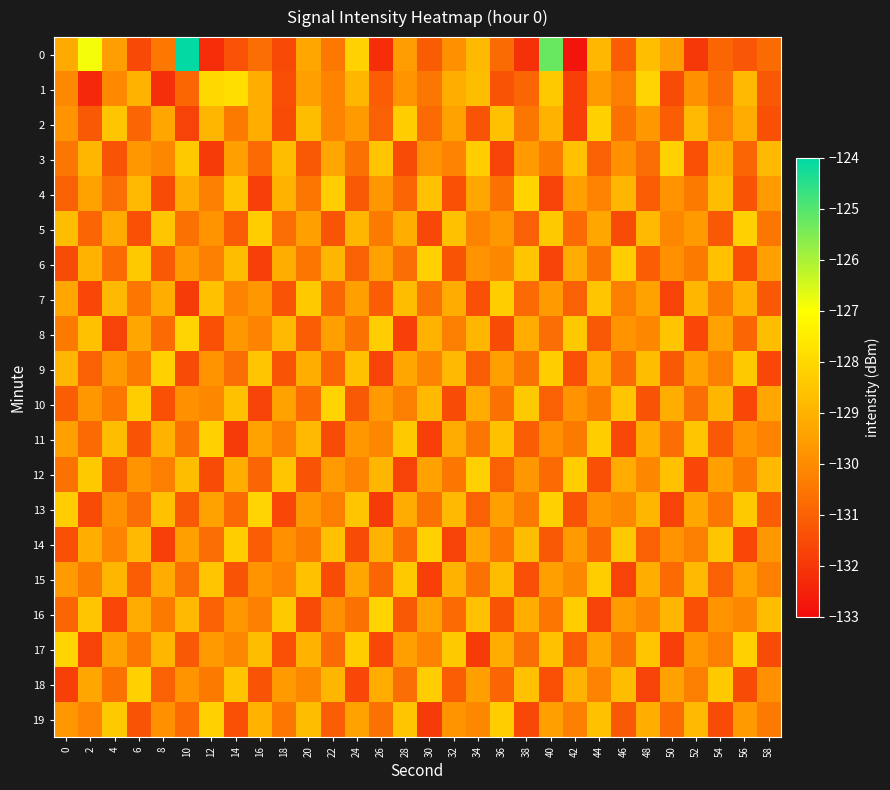

Reading left to right, extract all data points from this chart.

0: 0=-129.2	2=-126.9	4=-129.5	6=-131.6	8=-130.5	10=-124.0	12=-132.2	14=-131.4	16=-130.7	18=-131.5	20=-129.3	22=-130.5	24=-128.2	26=-132.2	28=-129.6	30=-131.1	32=-129.9	34=-128.8	36=-130.8	38=-132.1	40=-125.2	42=-132.8	44=-128.9	46=-131.1	48=-128.7	50=-129.5	52=-132.0	54=-130.9	56=-131.3	58=-130.8
1: 0=-130.1	2=-132.3	4=-130.1	6=-129.0	8=-132.2	10=-130.9	12=-128.0	14=-127.9	16=-129.1	18=-131.4	20=-129.5	22=-130.2	24=-128.9	26=-131.1	28=-129.8	30=-130.5	32=-129.1	34=-128.7	36=-131.3	38=-130.9	40=-128.4	42=-131.8	44=-129.6	46=-130.3	48=-128.1	50=-131.5	52=-129.9	54=-130.7	56=-128.8	58=-131.2
2: 0=-129.8	2=-131.2	4=-128.5	6=-130.9	8=-129.3	10=-131.7	12=-128.9	14=-130.4	16=-129.1	18=-131.5	20=-128.7	22=-130.2	24=-129.6	26=-131.0	28=-128.3	30=-130.8	32=-129.4	34=-131.3	36=-128.6	38=-130.5	40=-129.0	42=-131.8	44=-128.2	46=-130.6	48=-129.7	50=-131.1	52=-128.8	54=-130.3	56=-129.2	58=-131.4
3: 0=-130.5	2=-128.9	4=-131.3	6=-129.7	8=-130.1	10=-128.4	12=-131.9	14=-129.5	16=-130.8	18=-128.7	20=-131.2	22=-129.3	24=-130.6	26=-128.5	28=-131.5	30=-129.8	32=-130.2	34=-128.3	36=-131.7	38=-129.6	40=-130.4	42=-128.6	44=-131.0	46=-129.9	48=-130.7	50=-128.2	52=-131.4	54=-129.1	56=-130.9	58=-128.8
4: 0=-131.0	2=-129.4	4=-130.7	6=-128.8	8=-131.5	10=-129.2	12=-130.3	14=-128.5	16=-131.8	18=-129.0	20=-130.5	22=-128.3	24=-131.2	26=-129.7	28=-130.9	30=-128.6	32=-131.4	34=-129.3	36=-130.6	38=-128.1	40=-131.7	42=-129.5	44=-130.2	46=-128.9	48=-131.1	50=-129.8	52=-130.4	54=-128.7	56=-131.3	58=-129.6
5: 0=-128.7	2=-130.9	4=-129.2	6=-131.4	8=-128.5	10=-130.6	12=-129.8	14=-131.1	16=-128.3	18=-130.7	20=-129.5	22=-131.3	24=-128.9	26=-130.4	28=-129.1	30=-131.6	32=-128.6	34=-130.2	36=-129.7	38=-131.0	40=-128.4	42=-130.8	44=-129.3	46=-131.5	48=-128.8	50=-130.1	52=-129.6	54=-131.2	56=-128.2	58=-130.5
6: 0=-131.5	2=-129.0	4=-130.8	6=-128.4	8=-131.2	10=-129.6	12=-130.3	14=-128.7	16=-131.8	18=-129.1	20=-130.5	22=-128.9	24=-131.0	26=-129.4	28=-130.7	30=-128.2	32=-131.3	34=-129.8	36=-130.1	38=-128.5	40=-131.7	42=-129.2	44=-130.6	46=-128.3	48=-131.1	50=-129.9	52=-130.4	54=-128.6	56=-131.4	58=-129.5
7: 0=-129.3	2=-131.6	4=-128.8	6=-130.5	8=-129.1	10=-131.9	12=-128.6	14=-130.2	16=-129.7	18=-131.3	20=-128.4	22=-130.9	24=-129.5	26=-131.1	28=-128.7	30=-130.6	32=-129.2	34=-131.4	36=-128.3	38=-130.8	40=-129.6	42=-131.0	44=-128.5	46=-130.3	48=-129.4	50=-131.7	52=-128.9	54=-130.4	56=-129.0	58=-131.2
8: 0=-130.4	2=-128.6	4=-131.7	6=-129.3	8=-130.8	10=-128.1	12=-131.4	14=-129.7	16=-130.2	18=-128.8	20=-131.1	22=-129.5	24=-130.6	26=-128.3	28=-131.8	30=-129.0	32=-130.3	34=-128.9	36=-131.5	38=-129.2	40=-130.7	42=-128.4	44=-131.2	46=-129.8	48=-130.1	50=-128.5	52=-131.6	54=-129.4	56=-130.9	58=-128.7
9: 0=-128.9	2=-131.0	4=-129.6	6=-130.4	8=-128.2	10=-131.5	12=-129.8	14=-130.7	16=-128.5	18=-131.3	20=-129.1	22=-130.9	24=-128.6	26=-131.7	28=-129.3	30=-130.2	32=-128.8	34=-131.1	36=-129.5	38=-130.6	40=-128.3	42=-131.4	44=-129.0	46=-130.8	48=-128.7	50=-131.2	52=-129.4	54=-130.3	56=-128.4	58=-131.6
10: 0=-131.1	2=-129.7	4=-130.5	6=-128.3	8=-131.4	10=-129.9	12=-130.1	14=-128.6	16=-131.7	18=-129.4	20=-130.8	22=-128.1	24=-131.2	26=-129.6	28=-130.3	30=-128.8	32=-131.5	34=-129.2	36=-130.6	38=-128.4	40=-131.0	42=-129.8	44=-130.4	46=-128.5	48=-131.3	50=-129.1	52=-130.7	54=-128.9	56=-131.6	58=-129.3
11: 0=-129.5	2=-130.8	4=-128.7	6=-131.3	8=-129.0	10=-130.6	12=-128.2	14=-131.9	16=-129.4	18=-130.3	20=-128.8	22=-131.5	24=-129.7	26=-130.1	28=-128.4	30=-131.8	32=-129.2	34=-130.5	36=-128.6	38=-131.1	40=-129.9	42=-130.4	44=-128.3	46=-131.6	48=-129.1	50=-130.7	52=-128.5	54=-131.2	56=-129.8	58=-130.2
12: 0=-130.6	2=-128.4	4=-131.2	6=-129.8	8=-130.3	10=-128.7	12=-131.5	14=-129.1	16=-130.9	18=-128.5	20=-131.3	22=-129.6	24=-130.2	26=-128.9	28=-131.7	30=-129.4	32=-130.5	34=-128.2	36=-131.0	38=-129.7	40=-130.8	42=-128.3	44=-131.4	46=-129.2	48=-130.1	50=-128.6	52=-131.6	54=-129.5	56=-130.4	58=-128.8
13: 0=-128.3	2=-131.5	4=-129.9	6=-130.7	8=-128.6	10=-131.2	12=-129.4	14=-130.8	16=-128.1	18=-131.6	20=-129.7	22=-130.3	24=-128.5	26=-131.9	28=-129.2	30=-130.6	32=-128.8	34=-131.0	36=-129.5	38=-130.4	40=-128.2	42=-131.3	44=-129.8	46=-130.1	48=-128.9	50=-131.7	52=-129.3	54=-130.5	56=-128.4	58=-131.1
14: 0=-131.4	2=-129.1	4=-130.2	6=-128.8	8=-131.8	10=-129.5	12=-130.7	14=-128.3	16=-131.1	18=-129.9	20=-130.4	22=-128.6	24=-131.5	26=-129.0	28=-130.8	30=-128.2	32=-131.7	34=-129.3	36=-130.5	38=-128.7	40=-131.2	42=-129.6	44=-130.9	46=-128.4	48=-131.0	50=-129.8	52=-130.3	54=-128.5	56=-131.6	58=-129.7
15: 0=-129.6	2=-130.4	4=-128.9	6=-131.1	8=-129.2	10=-130.7	12=-128.5	14=-131.3	16=-129.8	18=-130.2	20=-128.6	22=-131.5	24=-129.3	26=-130.9	28=-128.4	30=-131.8	32=-129.0	34=-130.6	36=-128.7	38=-131.4	40=-129.5	42=-130.1	44=-128.3	46=-131.7	48=-129.1	50=-130.8	52=-128.8	54=-131.0	56=-129.4	58=-130.3
16: 0=-130.9	2=-128.5	4=-131.6	6=-129.2	8=-130.4	10=-128.8	12=-131.0	14=-129.7	16=-130.3	18=-128.4	20=-131.5	22=-129.9	24=-130.6	26=-128.1	28=-131.2	30=-129.4	32=-130.8	34=-128.6	36=-131.3	38=-129.1	40=-130.5	42=-128.3	44=-131.7	46=-129.6	48=-130.2	50=-128.9	52=-131.4	54=-129.8	56=-130.1	58=-128.7
17: 0=-128.1	2=-131.7	4=-129.4	6=-130.5	8=-128.9	10=-131.2	12=-129.6	14=-130.1	16=-128.7	18=-131.4	20=-129.0	22=-130.8	24=-128.3	26=-131.6	28=-129.5	30=-130.2	32=-128.4	34=-131.9	36=-129.1	38=-130.7	40=-128.6	42=-131.1	44=-129.3	46=-130.6	48=-128.5	50=-131.8	52=-129.7	54=-130.3	56=-128.2	58=-131.5
18: 0=-131.8	2=-129.3	4=-130.6	6=-128.2	8=-131.0	10=-129.8	12=-130.4	14=-128.5	16=-131.3	18=-129.6	20=-130.1	22=-128.9	24=-131.6	26=-129.2	28=-130.7	30=-128.3	32=-131.1	34=-129.5	36=-130.9	38=-128.6	40=-131.4	42=-129.0	44=-130.2	46=-128.7	48=-131.7	50=-129.4	52=-130.3	54=-128.4	56=-131.5	58=-129.9
19: 0=-129.7	2=-130.2	4=-128.4	6=-131.3	8=-129.9	10=-130.8	12=-128.2	14=-131.4	16=-129.0	18=-130.5	20=-128.7	22=-131.1	24=-129.4	26=-130.6	28=-128.5	30=-131.9	32=-129.8	34=-130.1	36=-128.3	38=-131.6	40=-129.5	42=-130.3	44=-128.6	46=-131.2	48=-129.1	50=-130.8	52=-128.8	54=-131.5	56=-129.6	58=-130.4